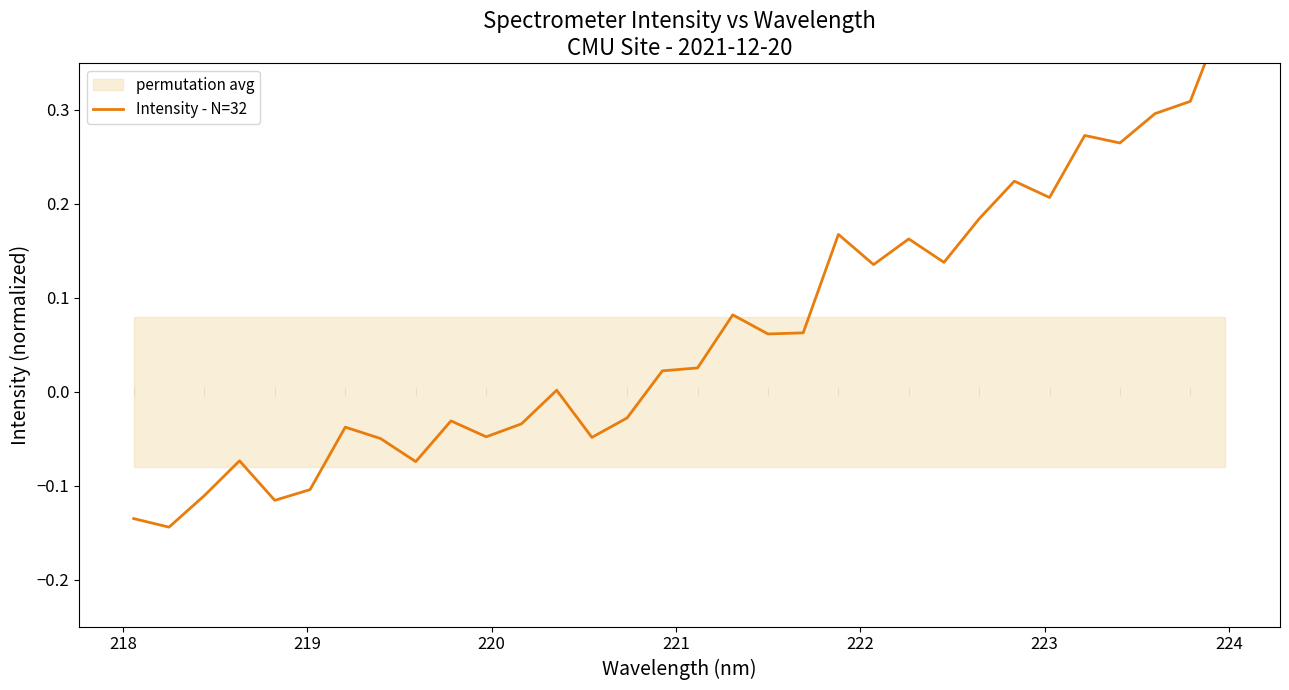

What is the difference between the maximum and second lowest values?

0.5